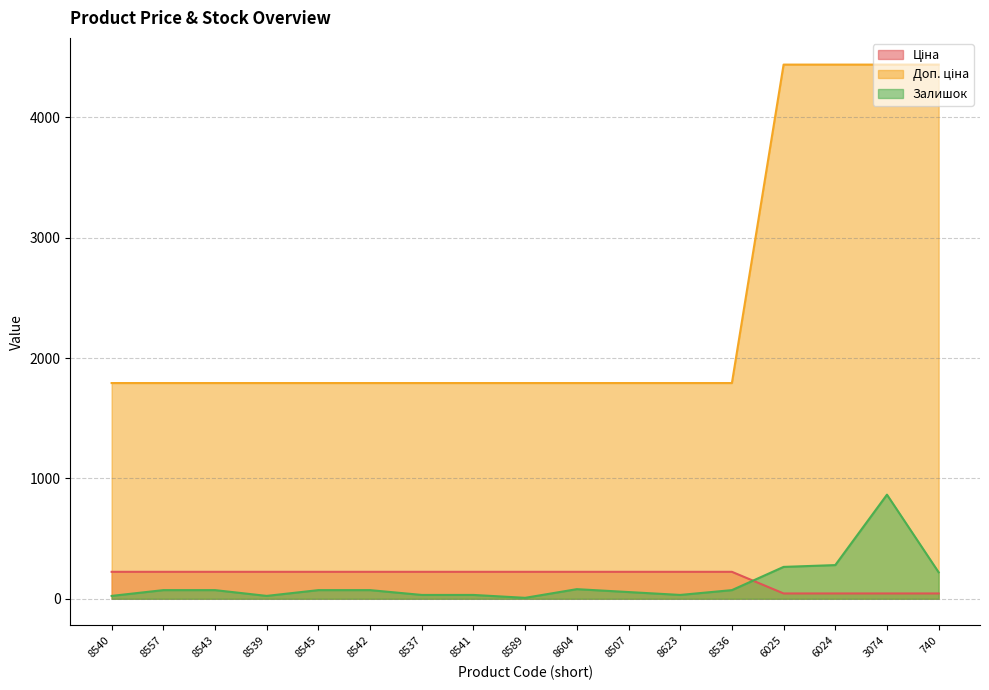

Where is Залишок nearest to the value 436?

6024